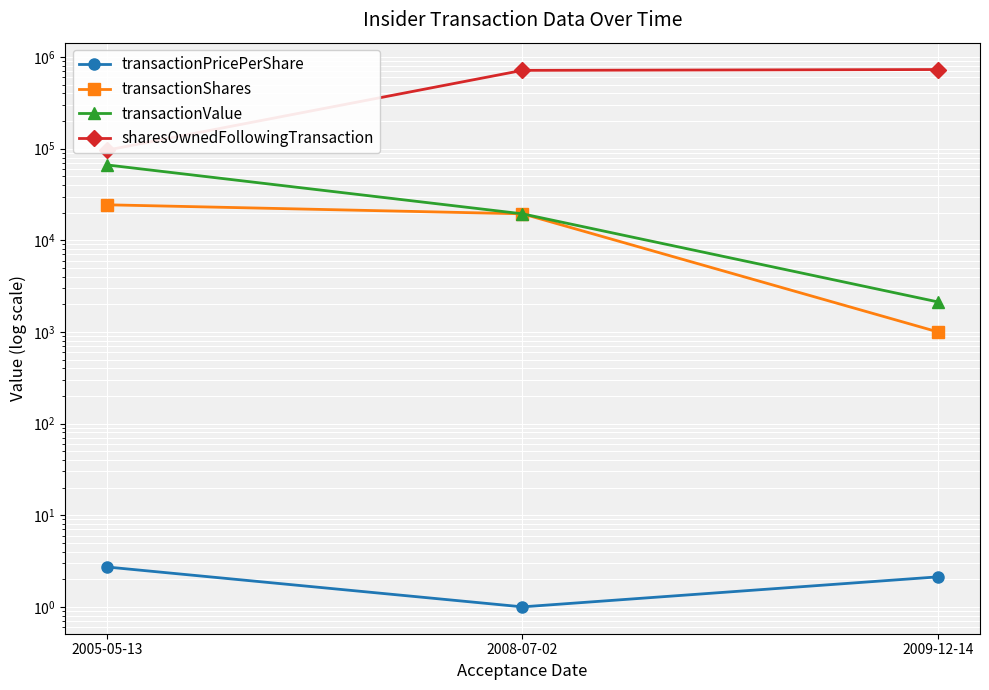

What is the greatest value displayed?

729953.0